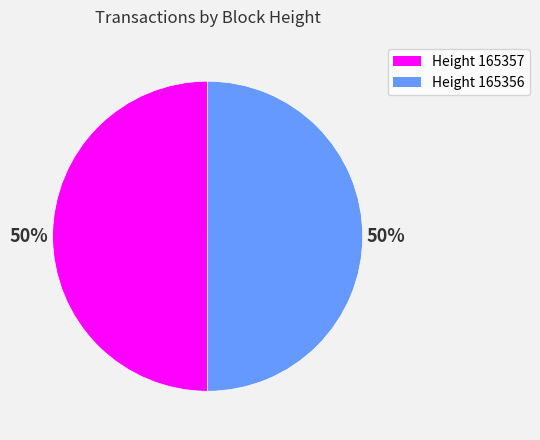

To the nearest percent, what is the average slice percentage?

50%